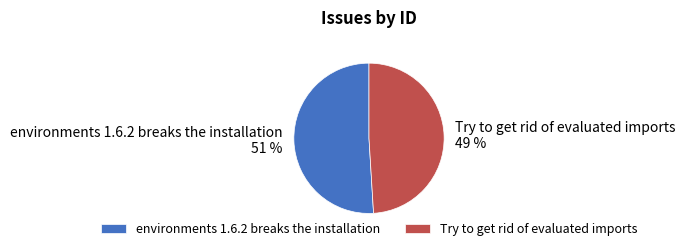

Is there a majority slice in this chart?

Yes